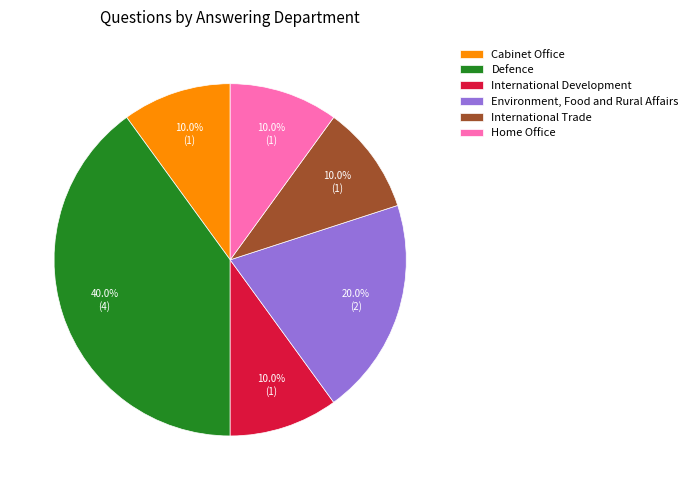

What percentage do Home Office and International Trade together represent?

20.0%